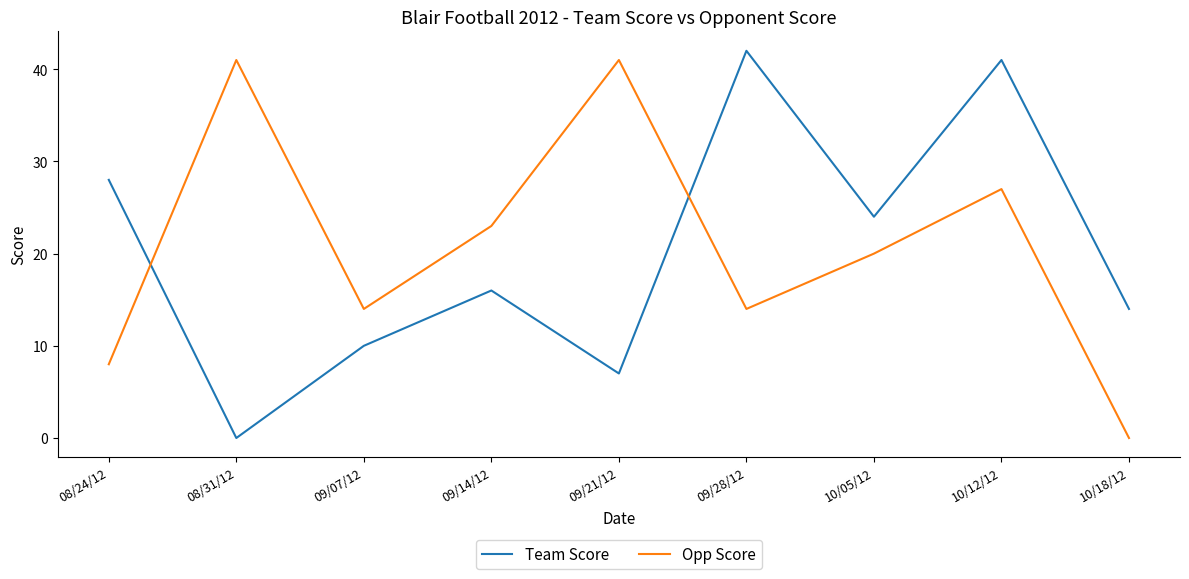

At which label does Team Score first exceed 16?

08/24/12